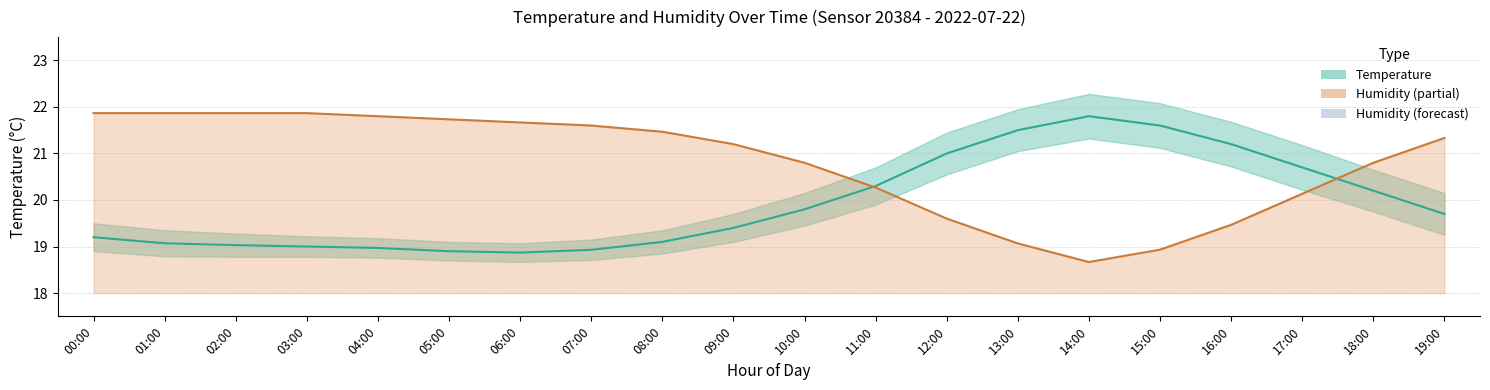

What is the label of the 19th point from the right?

01:00